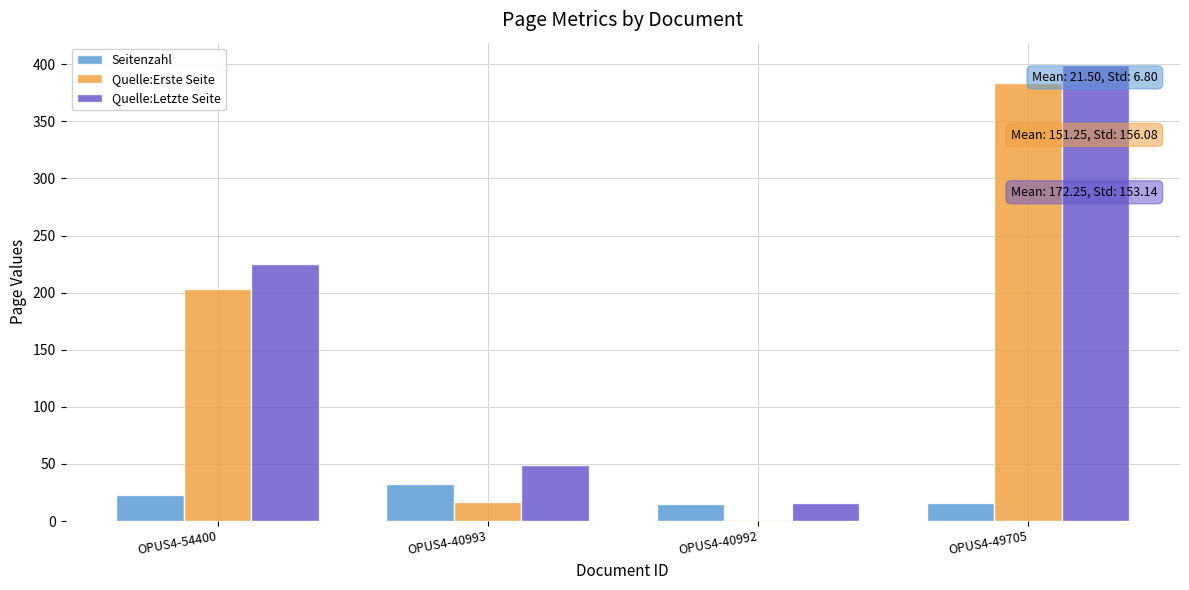

What is the highest value of the Quelle:Letzte Seite series?

399